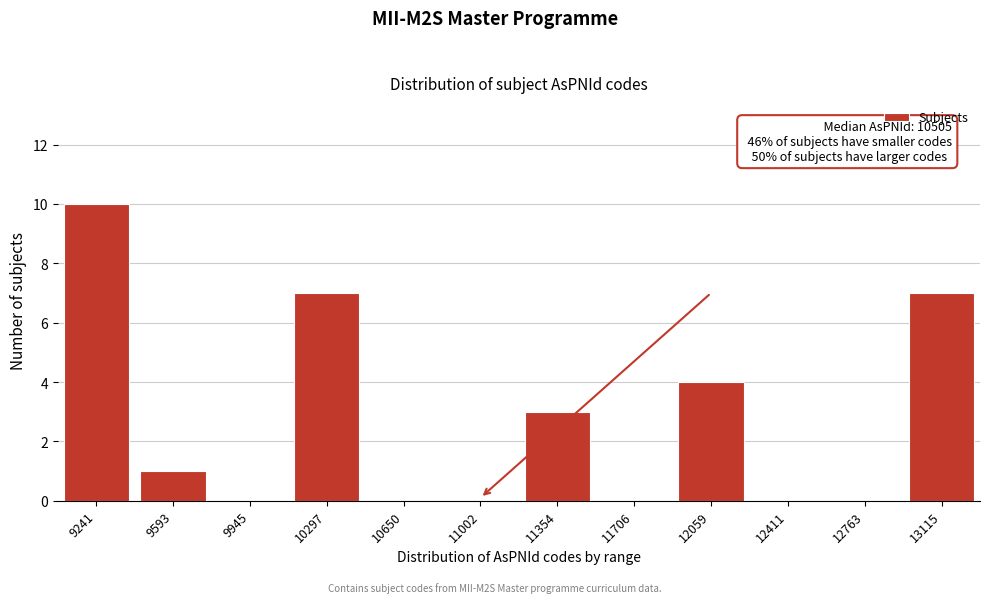

Reading left to right, list all the values displayed in this chart.

9241=10	9593=1	9945=0	10297=7	10650=0	11002=0	11354=3	11706=0	12059=4	12411=0	12763=0	13115=7